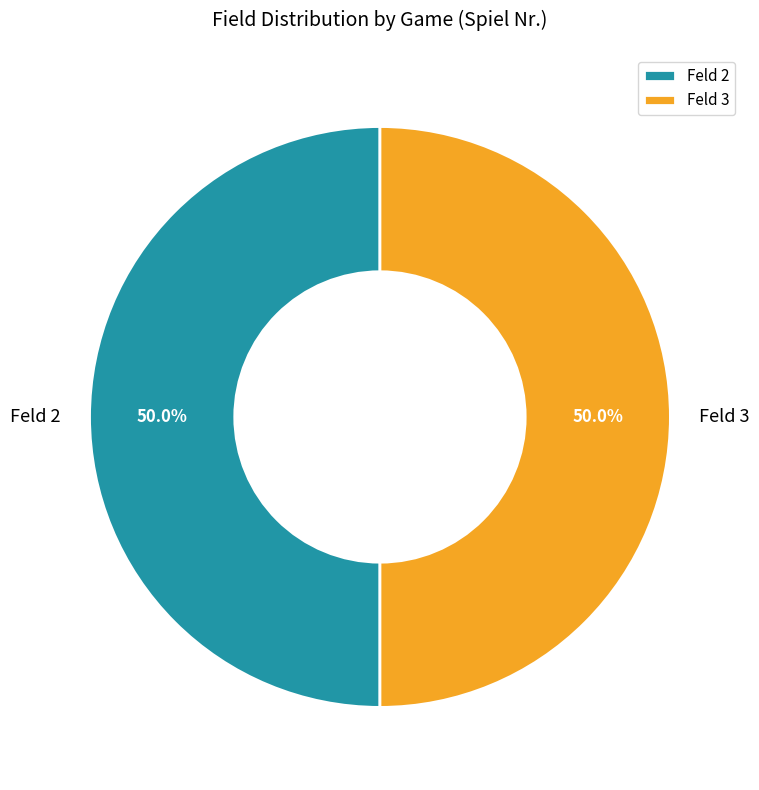

Count the number of slices in the pie.

2